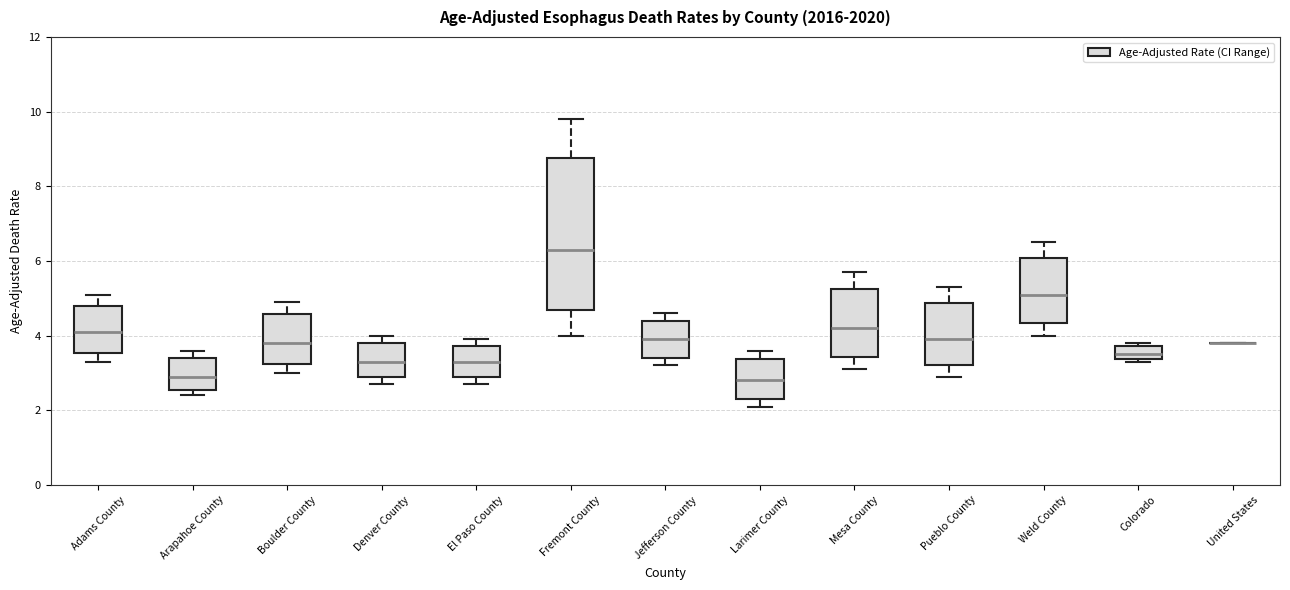

Comparing the boxes themselves (not the whiskers), which one is the tallest?

Fremont County